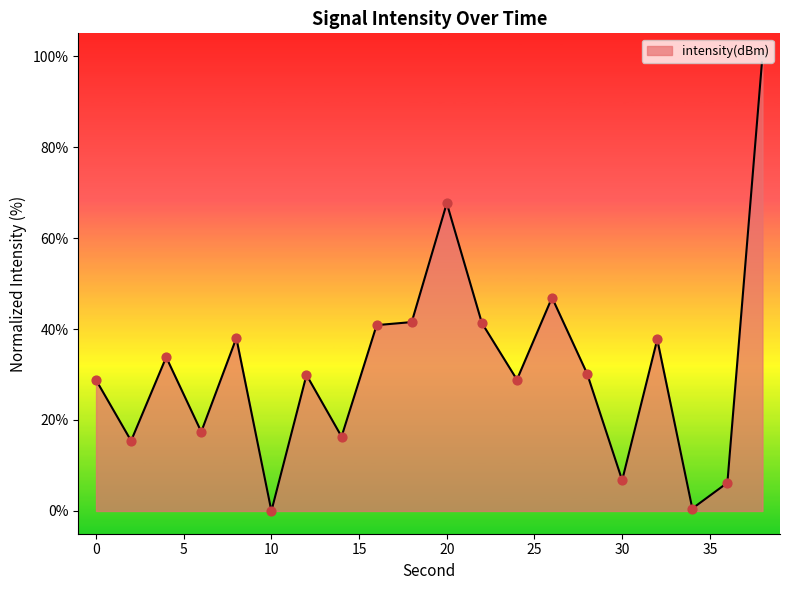

What is the greatest value displayed?

100.0